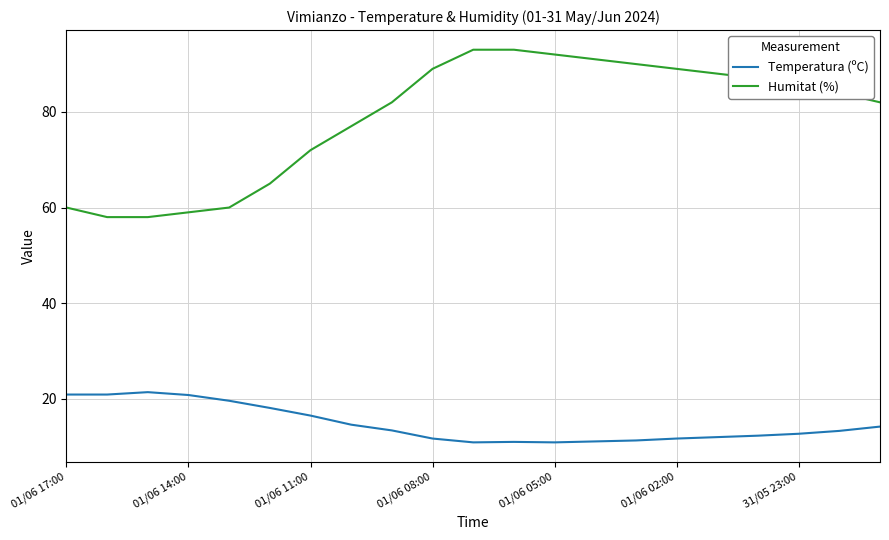

What is the sum of all Humitat (%) values?

1653.0